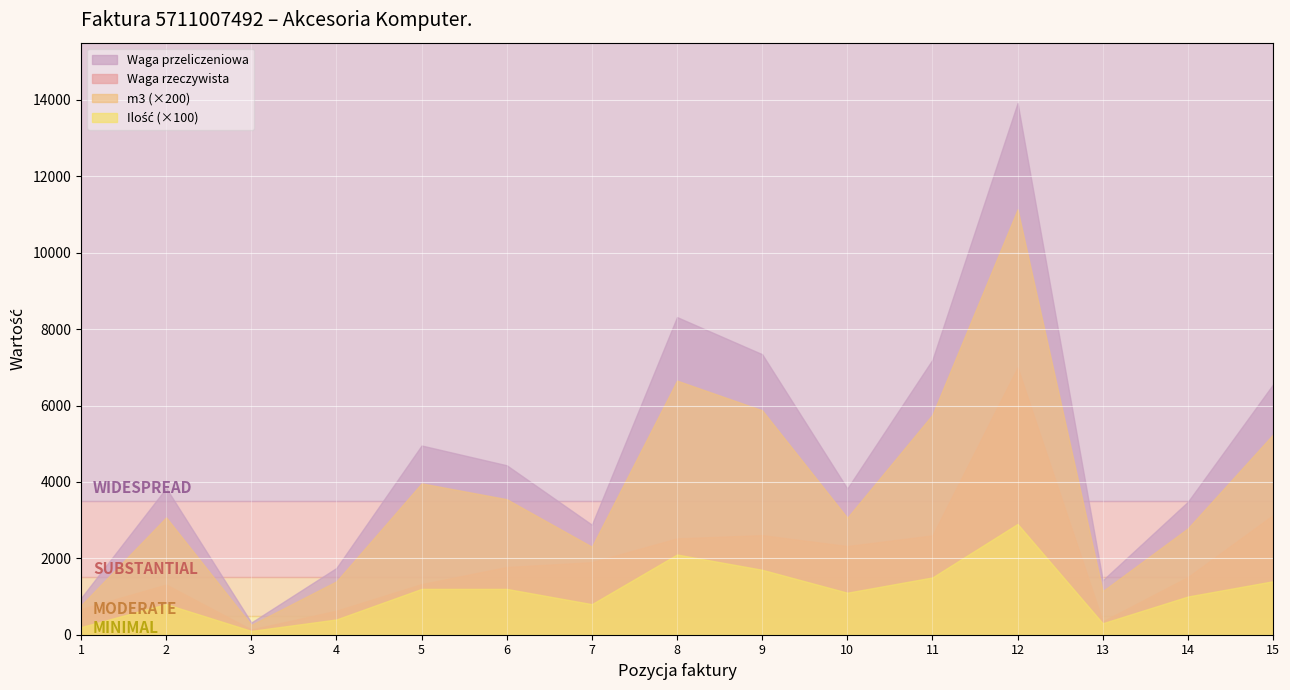

Which series changed the most between 6 and 13?

Waga przeliczeniowa